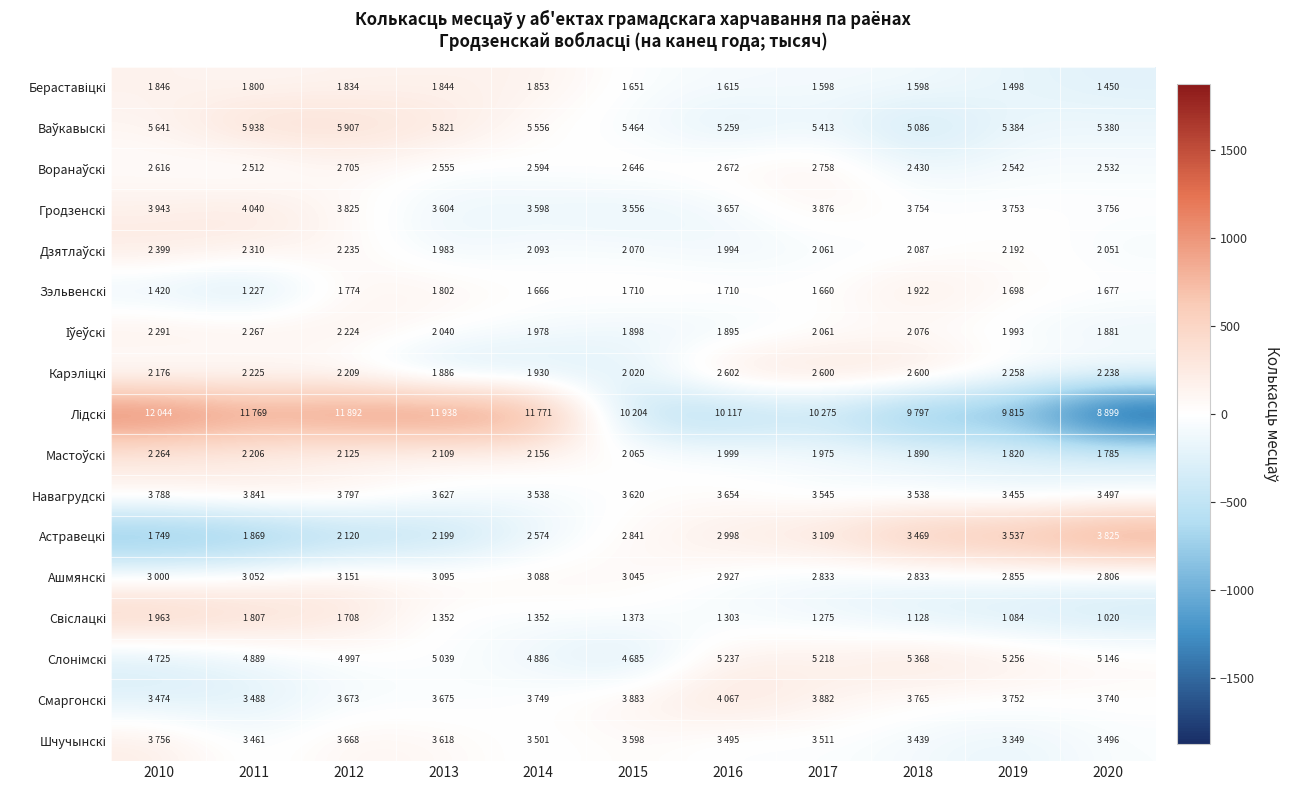

At 2016, list the series in order from smallest to largest.

Лідскі, Ваўкавыскі, Іўеўскі, Дзятлаўскі, Гродзенскі, Свіслацкі, Бераставіцкі, Ашмянскі, Шчучынскі, Мастоўскі, Навагрудскі, Зэльвенскі, Воранаўскі, Слонімскі, Астравецкі, Смаргонскі, Карэліцкі